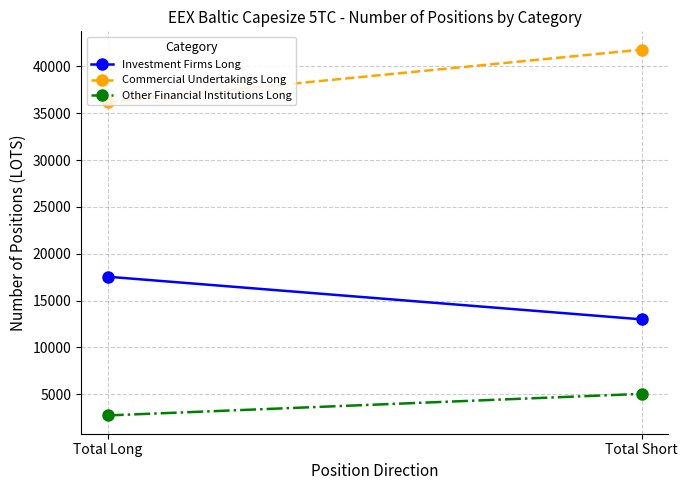

Reading left to right, list all the values displayed in this chart.

Investment Firms Long: 17549.9	12996.9
Commercial Undertakings Long: 36238.6	41798.9
Other Financial Institutions Long: 2737.1	5040.0